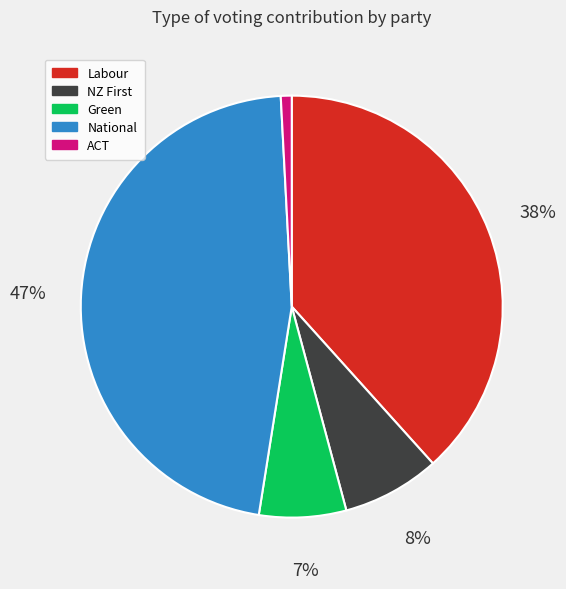

To the nearest percent, what is the average slice percentage?

20%